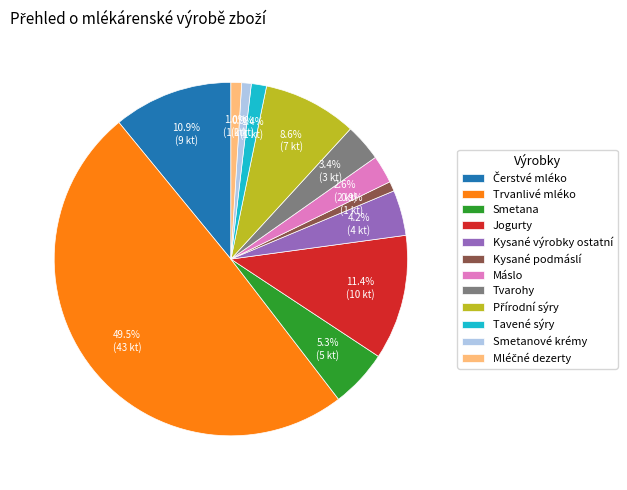

What is the largest slice in the pie chart?

Trvanlivé mléko